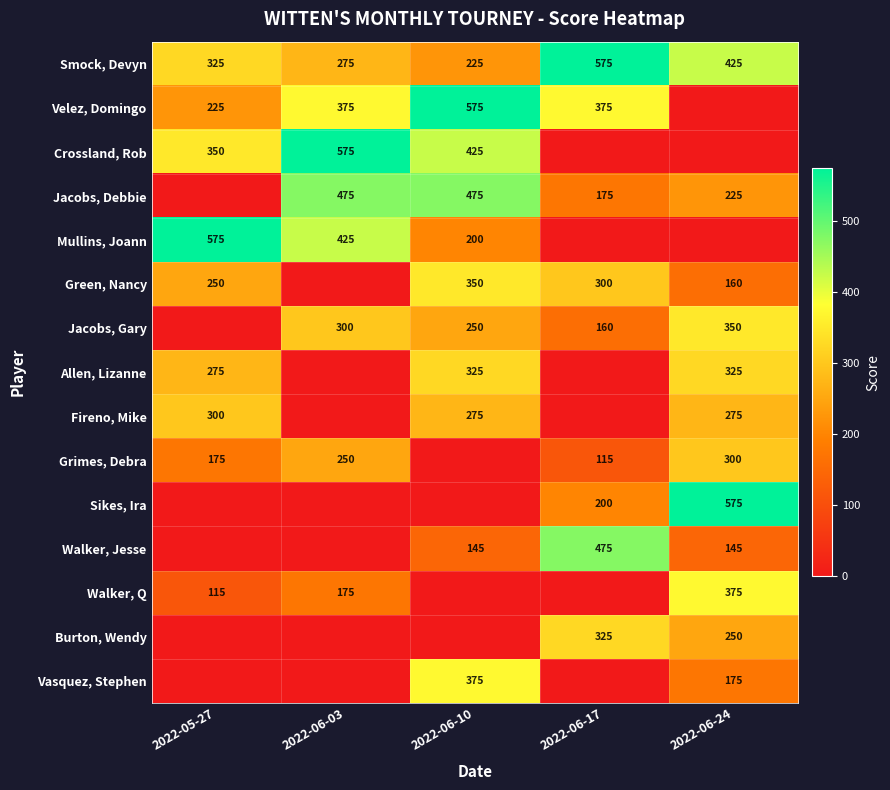

True or false: Smock, Devyn has a value of 546 at 2022-05-27.

False